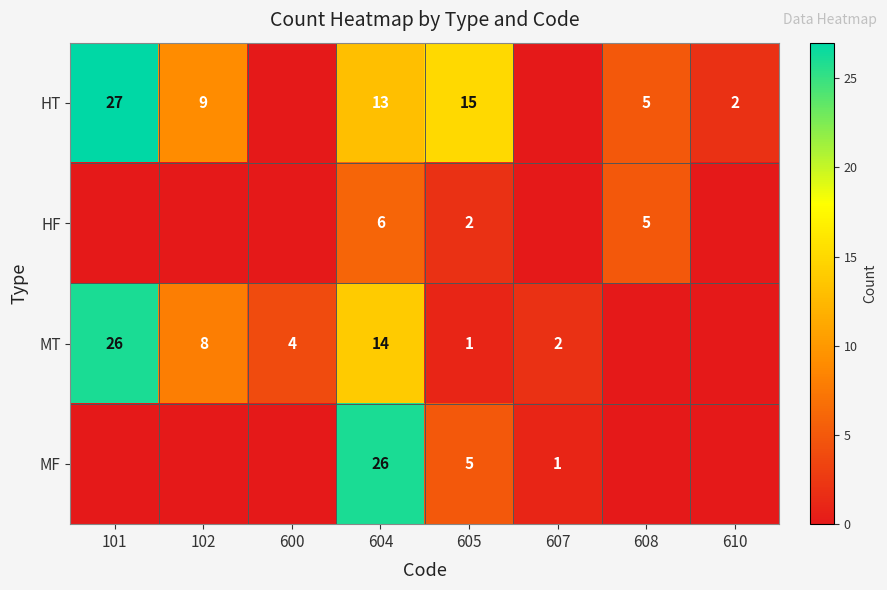

True or false: MT has a value of 4 at 102.

False